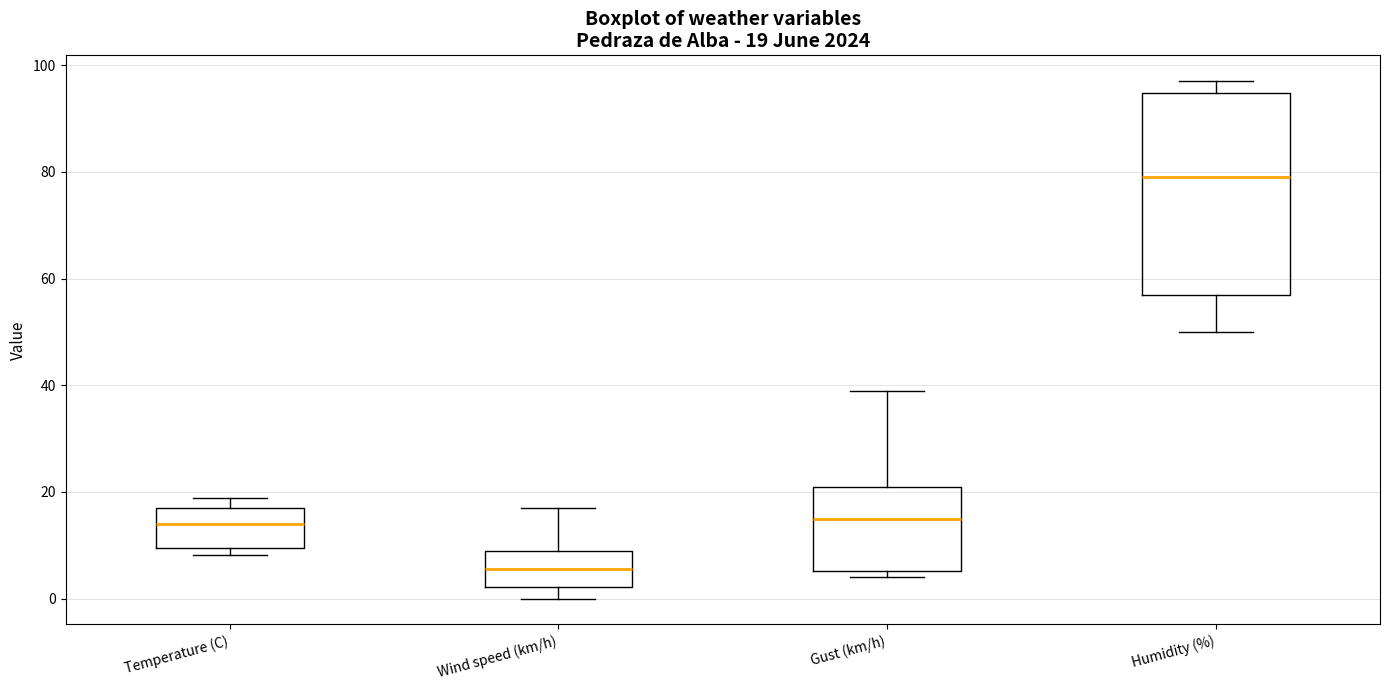

Which box's median line is the lowest?

Wind speed (km/h)